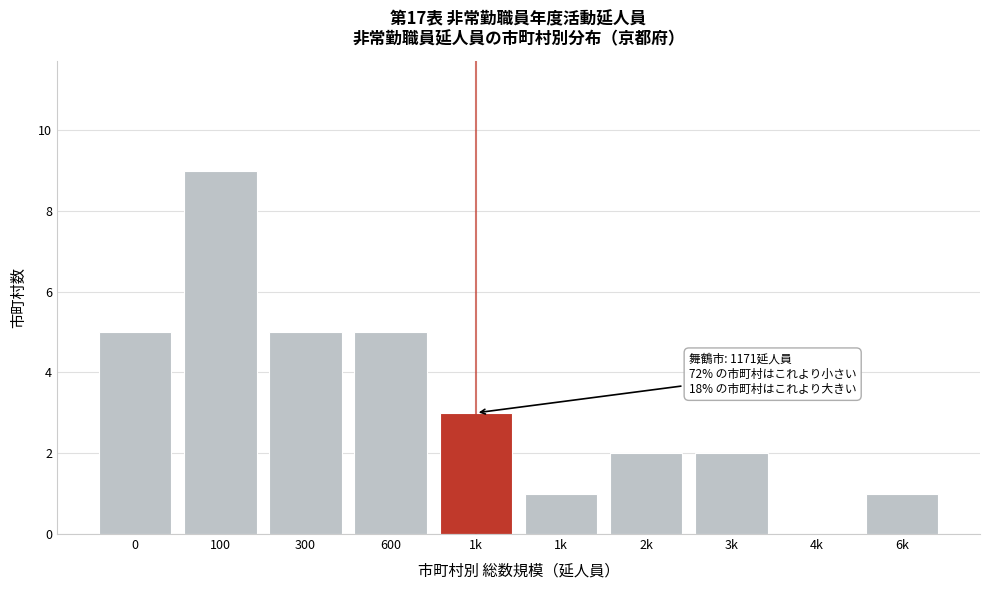

Are the bars horizontal?

No